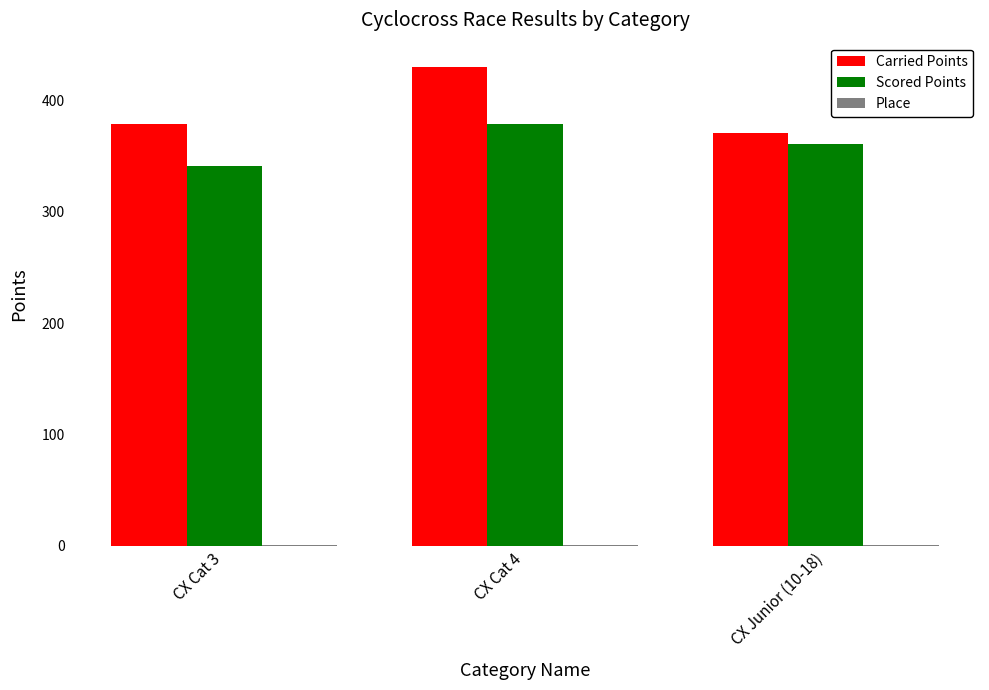

Is it true that Scored Points equals 361.1 at CX Junior (10-18)?

True